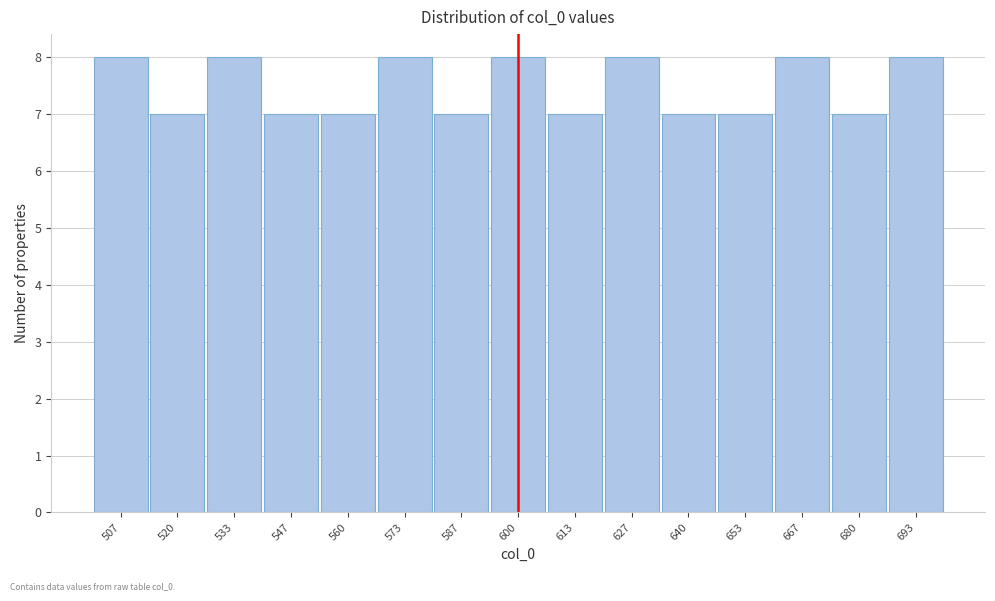

How tall is the bar that spans 646 to 660 on the x-axis? Neither the bar edges nor the heights are printed on the chart, so give them approximately, as read against the axes.

7